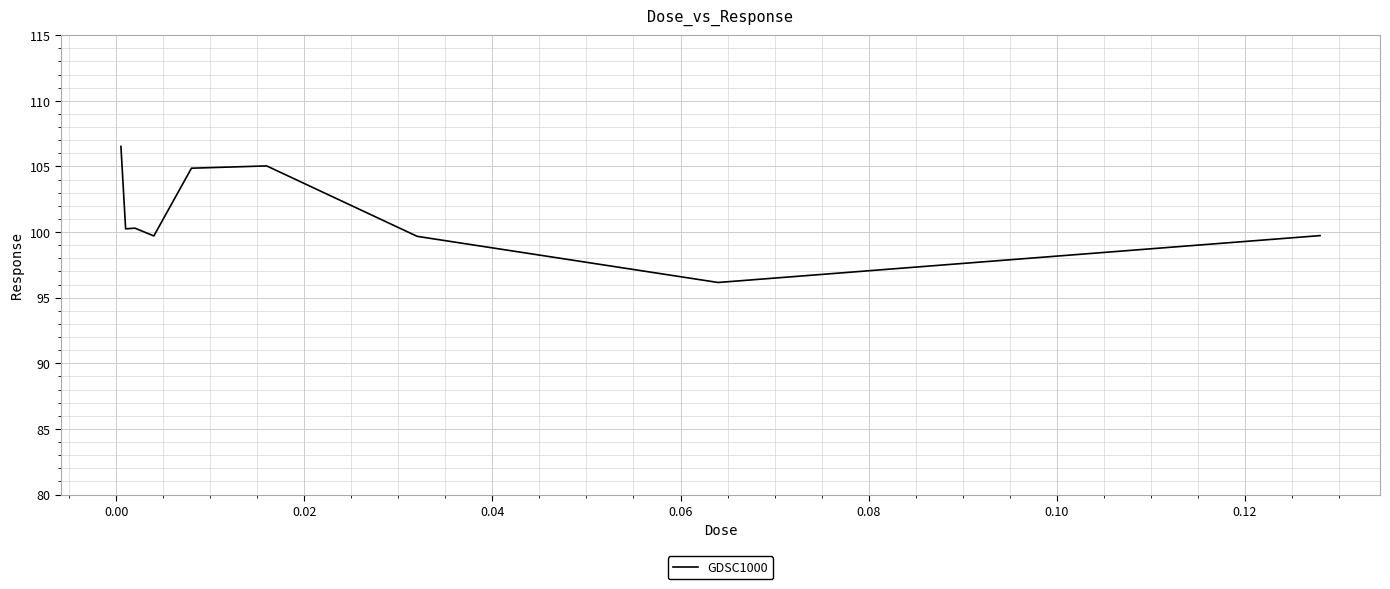

What is the greatest value displayed?

106.5